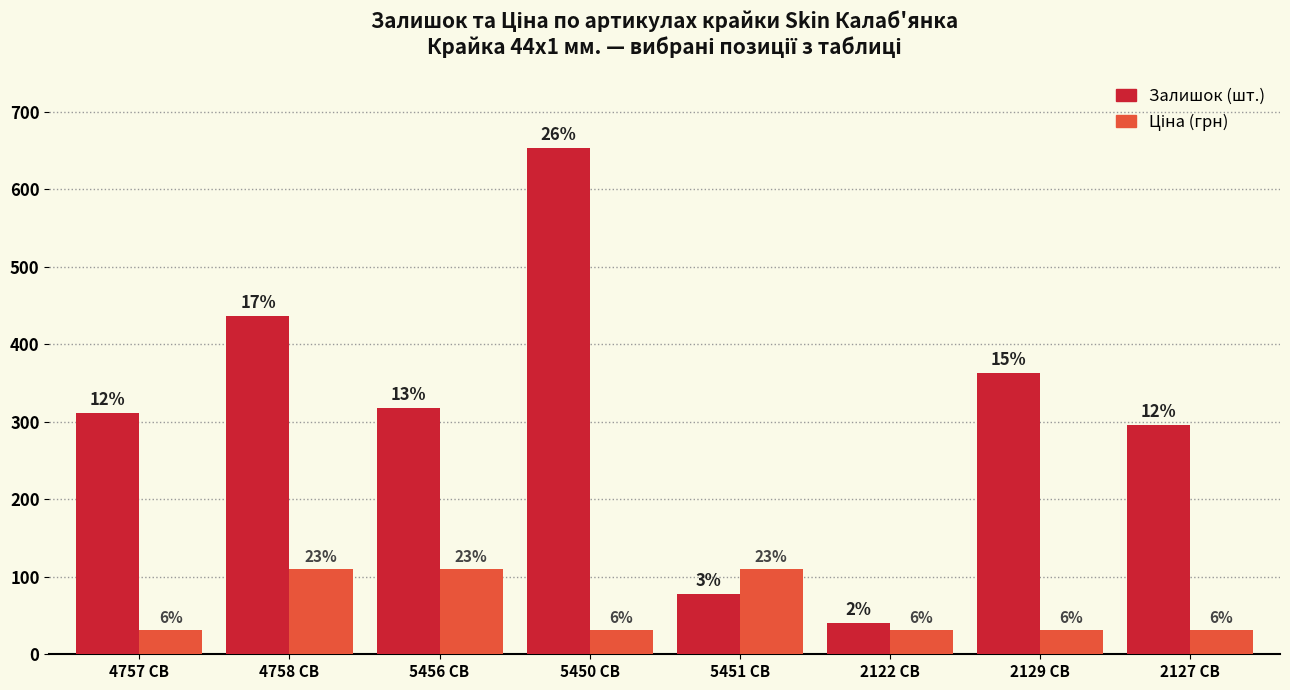

Reading left to right, list all the values displayed in this chart.

Залишок: 4757 CB=312.0	4758 CB=437.0	5456 CB=318.0	5450 CB=653.0	5451 CB=78.0	2122 CB=41.0	2129 CB=363.0	2127 CB=296.0
Ціна: 4757 CB=30.9	4758 CB=110.5	5456 CB=110.5	5450 CB=30.9	5451 CB=110.5	2122 CB=30.9	2129 CB=30.9	2127 CB=30.9